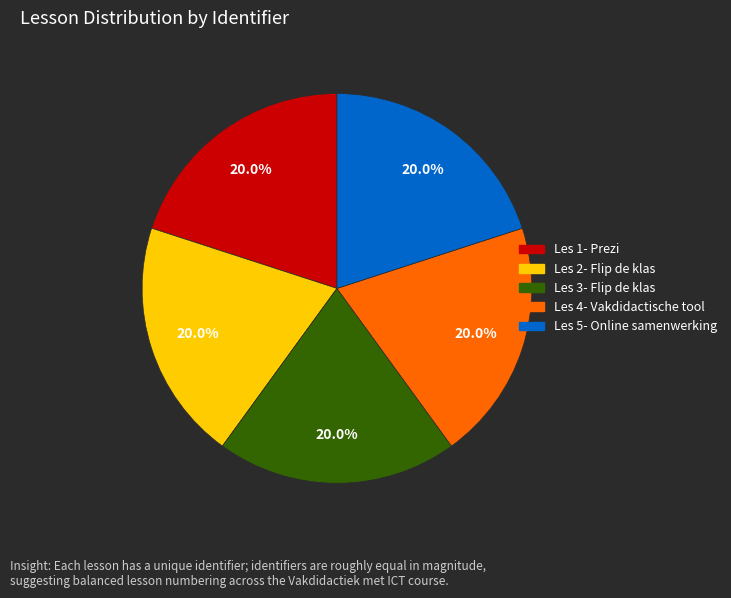

To the nearest percent, what is the average slice percentage?

20%